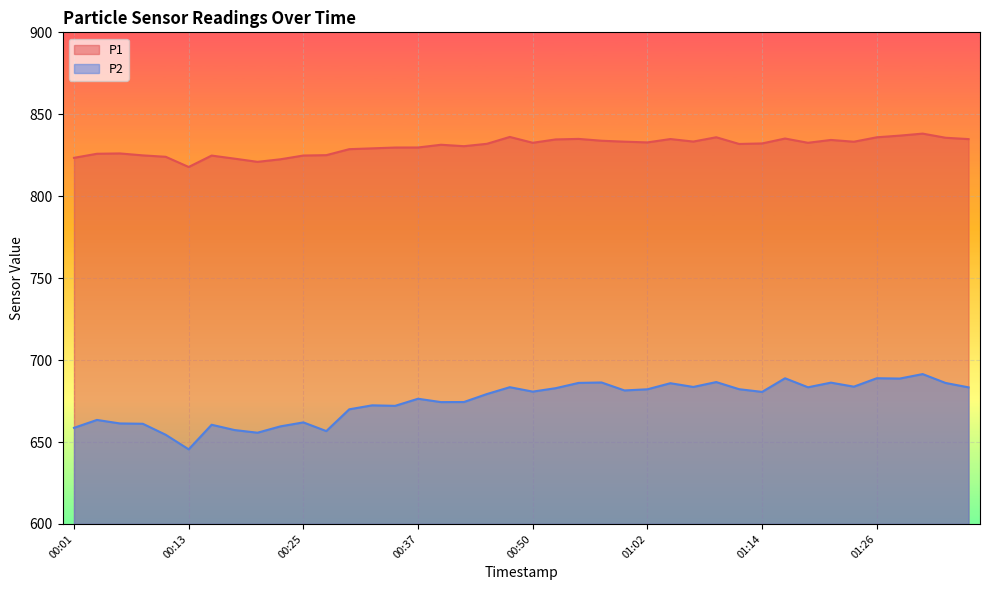

What is the difference between the highest and lowest values at 00:13?

172.3